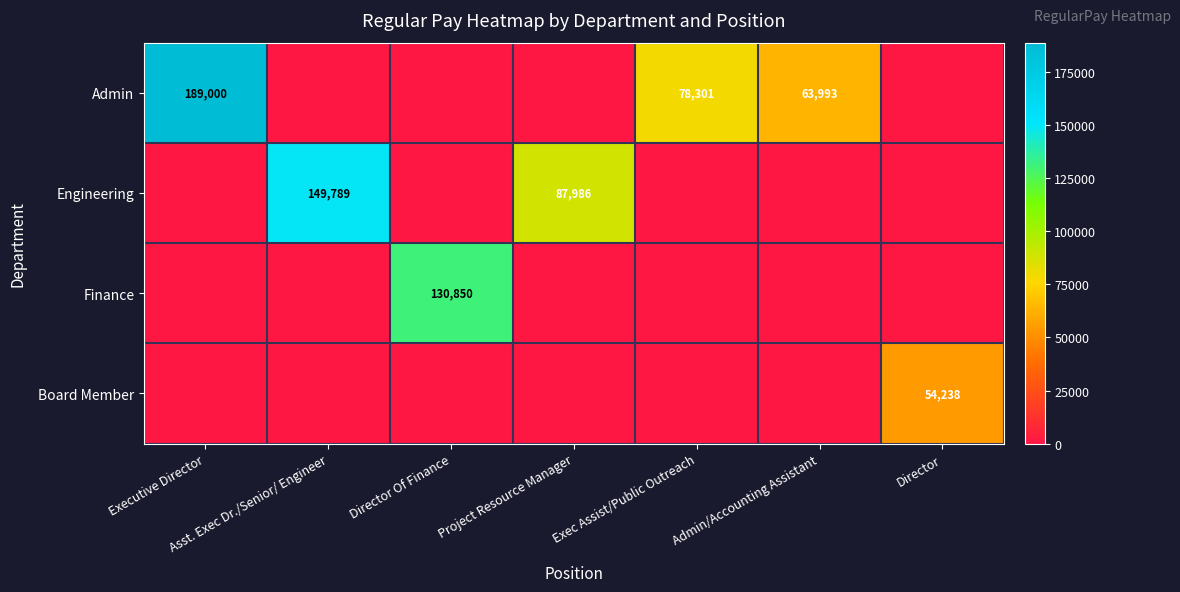

Count the number of categories in the chart.

7